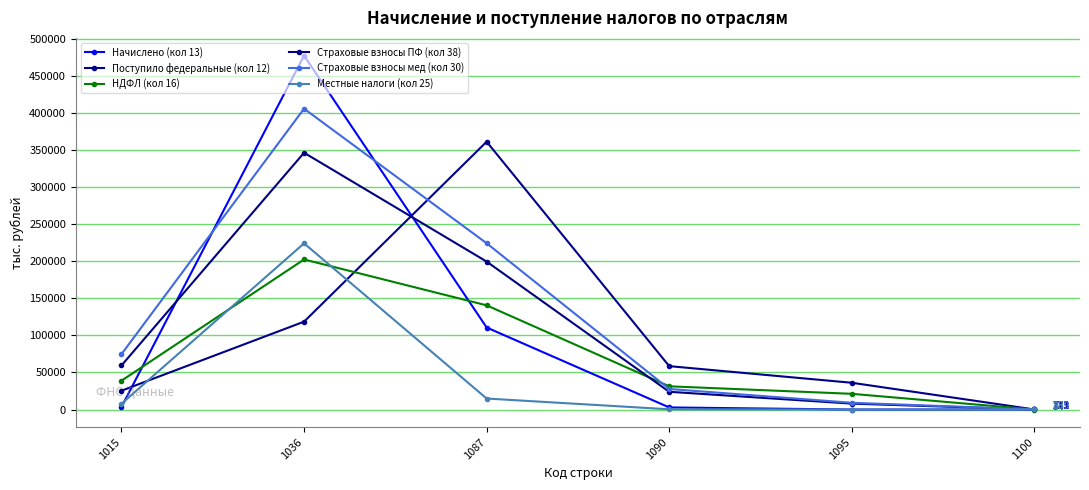

The Местные налоги (кол 25) series shows 14854 at 1087. True or false?

True